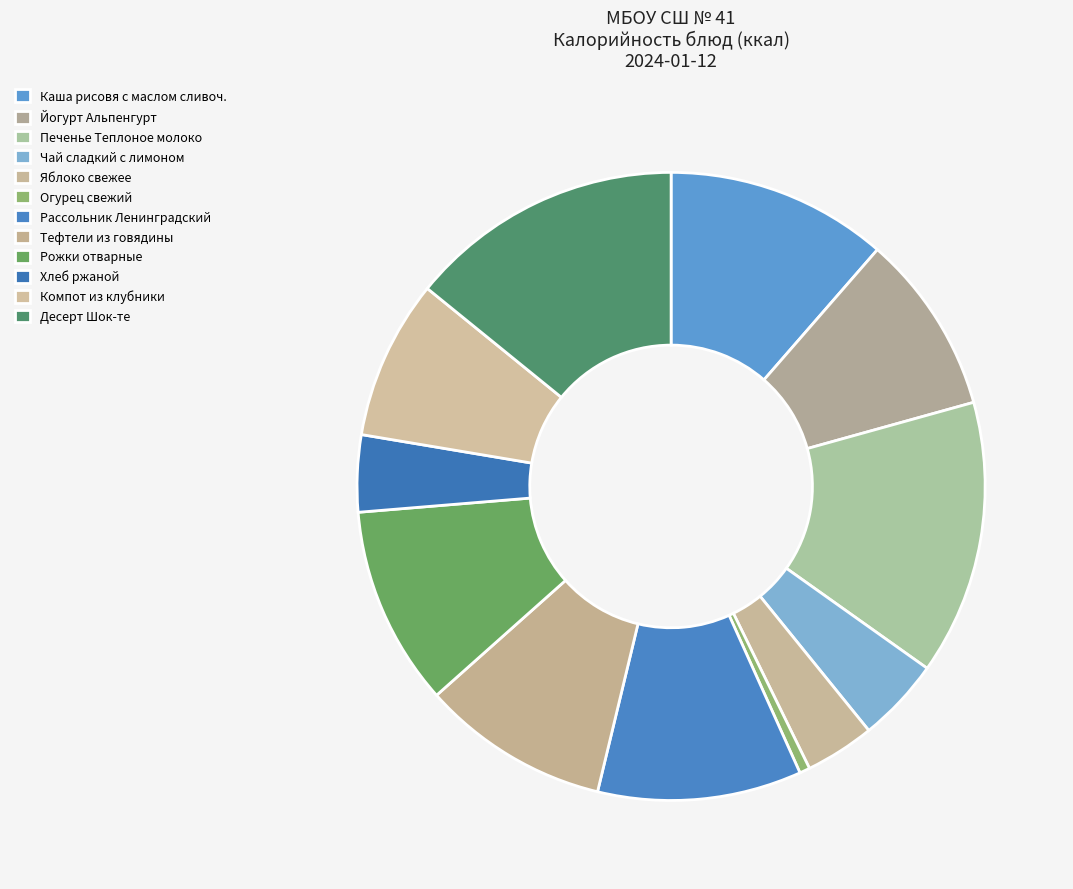

Between Десерт Шок-те and Чай сладкий с лимоном, which is larger?

Десерт Шок-те